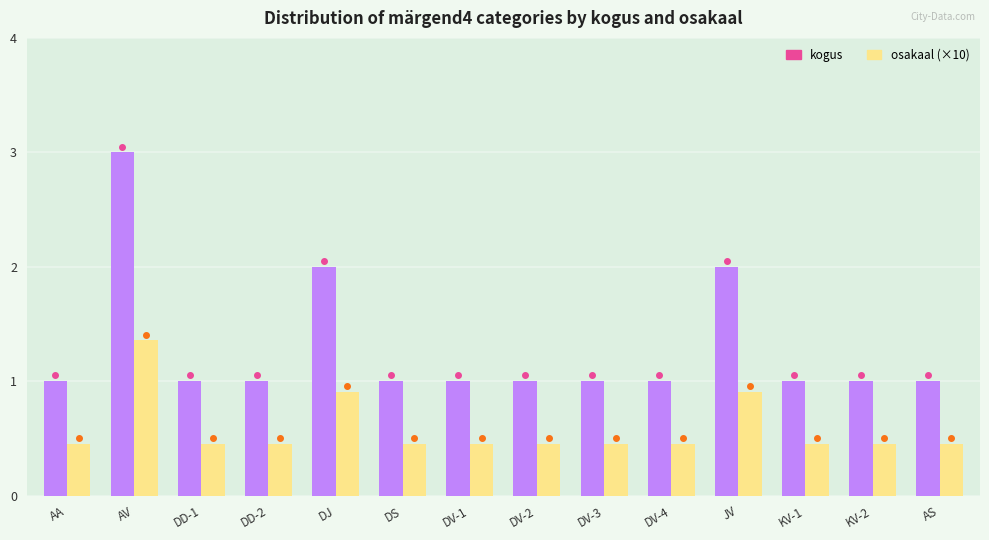

Which category has the highest value across all series?

AV